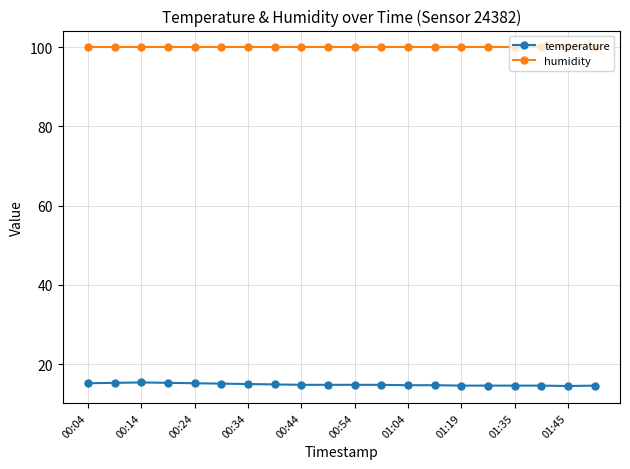

True or false: temperature and humidity intersect in this chart.

False